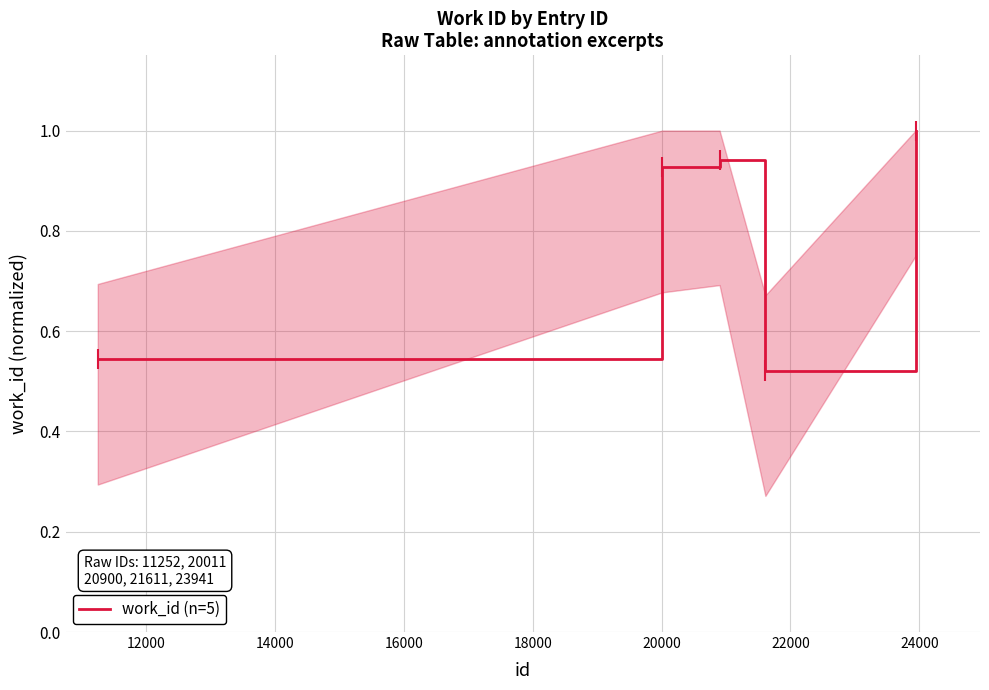

How many interior local peaks (higher than both neighbors) does the data have?

1